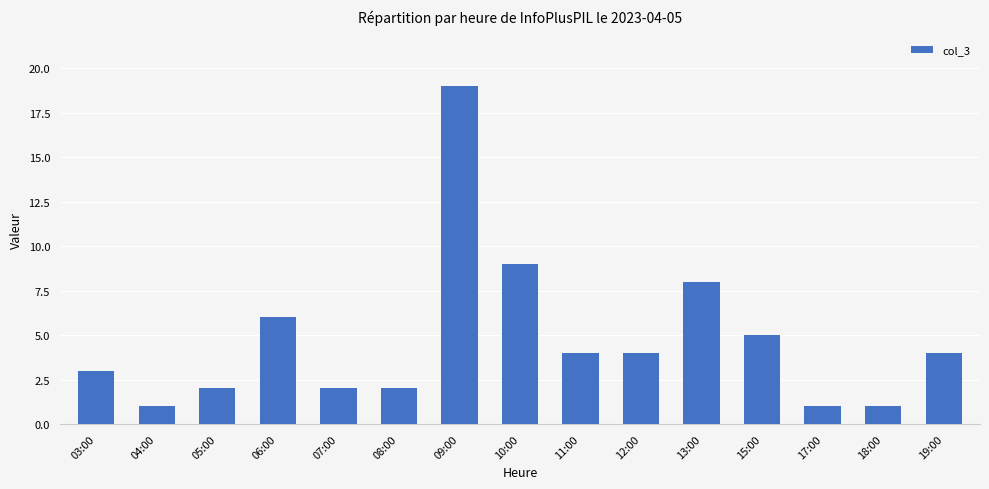

Reading right to left, what are all the values shown in this chart?

19:00=4	18:00=1	17:00=1	15:00=5	13:00=8	12:00=4	11:00=4	10:00=9	09:00=19	08:00=2	07:00=2	06:00=6	05:00=2	04:00=1	03:00=3